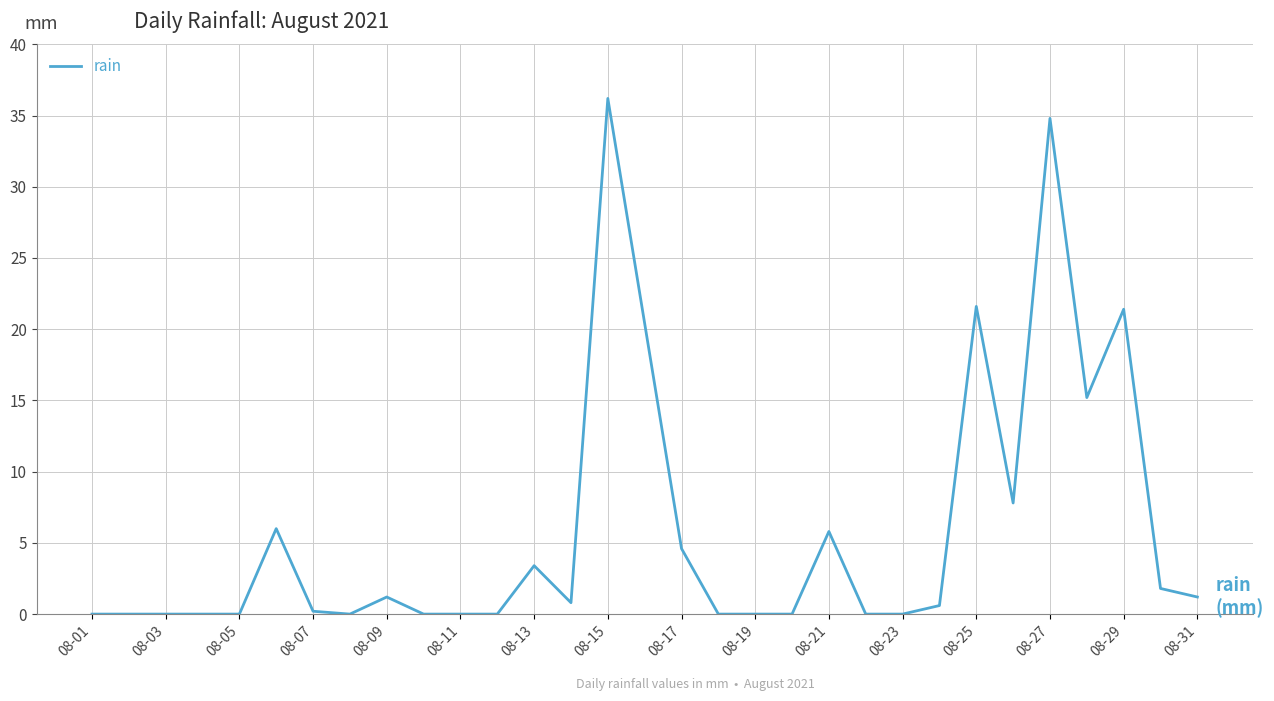

What is the maximum value shown in the chart?

36.2